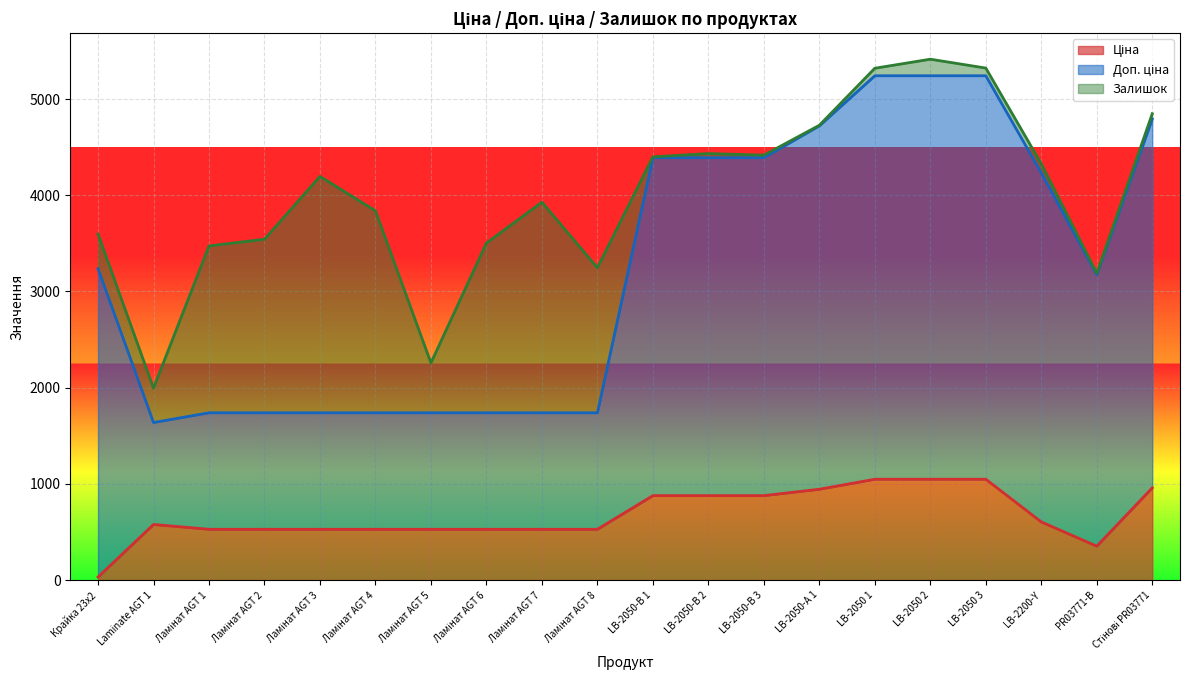

Where is the first local minimum for Доп. ціна?

Laminate AGT 1